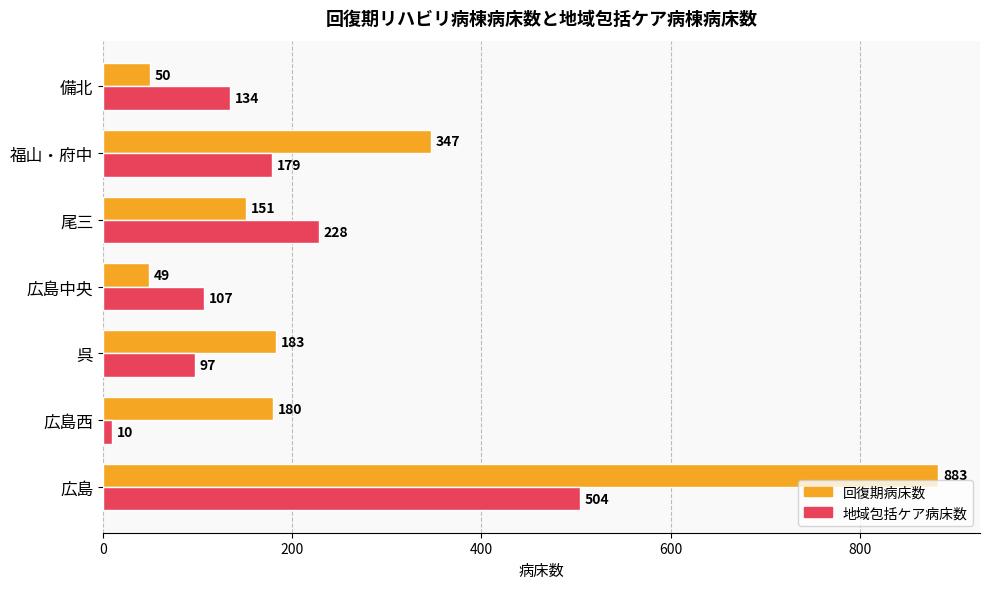

Rank the series at 備北 from lowest to highest value.

回復期病床数, 地域包括ケア病床数